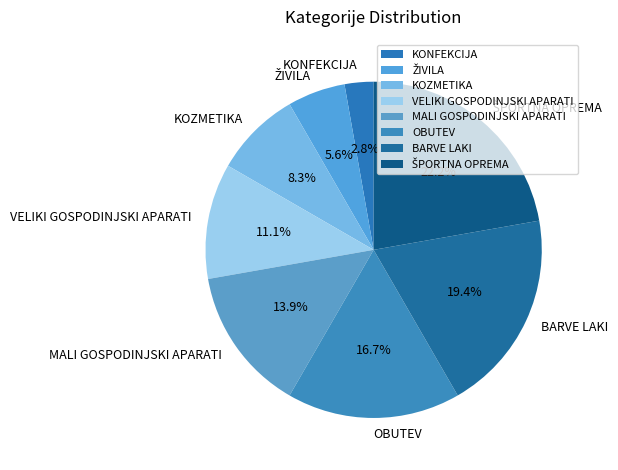

How many slices are in this pie chart?

8